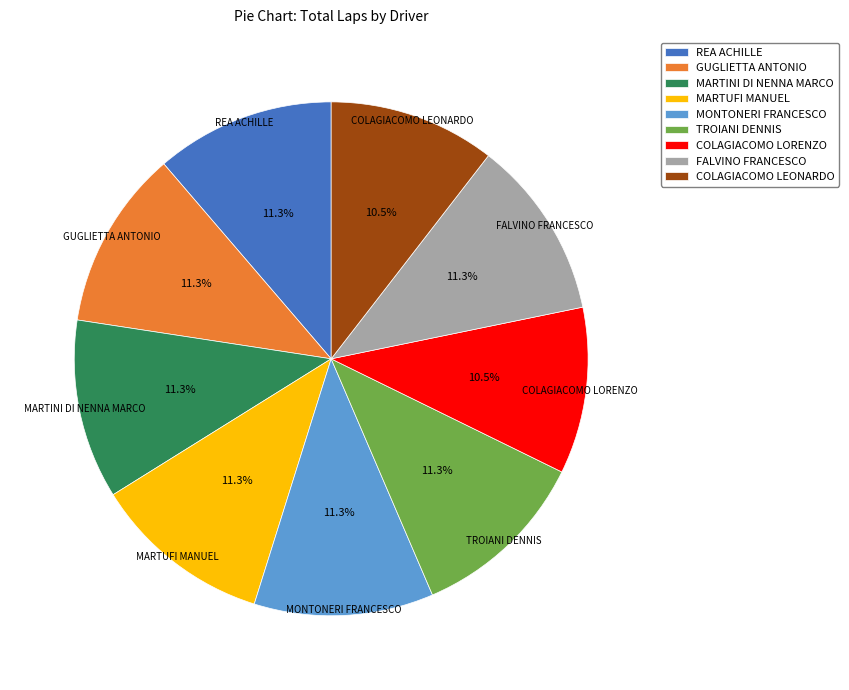

How much of the chart is everything except GUGLIETTA ANTONIO?

88.7%